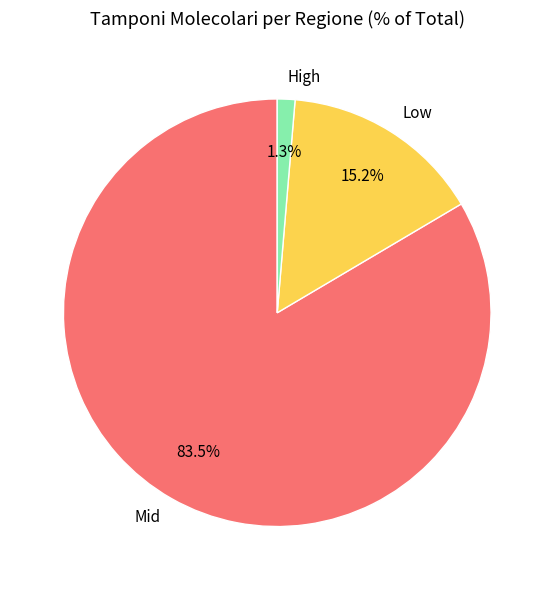

Which slice is the smallest?

High